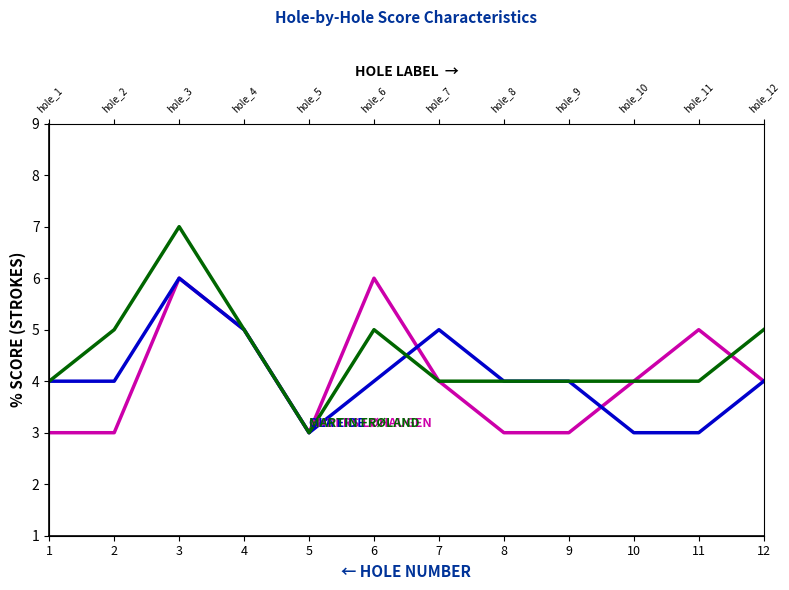

How many lines are shown in the chart?

3